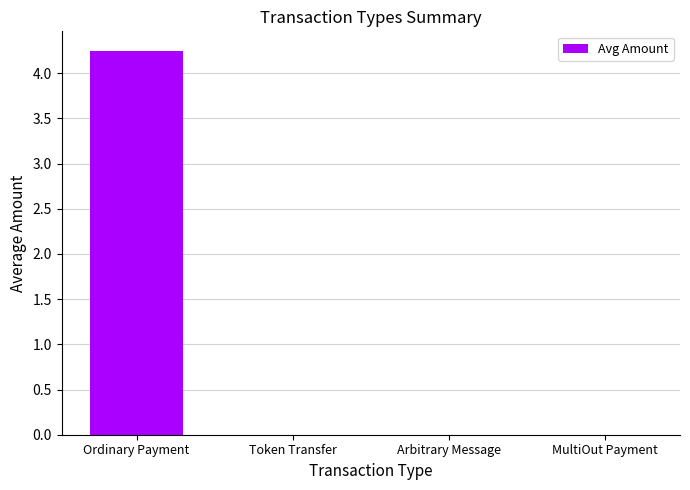

Between Ordinary Payment and Arbitrary Message, which is larger?

Ordinary Payment